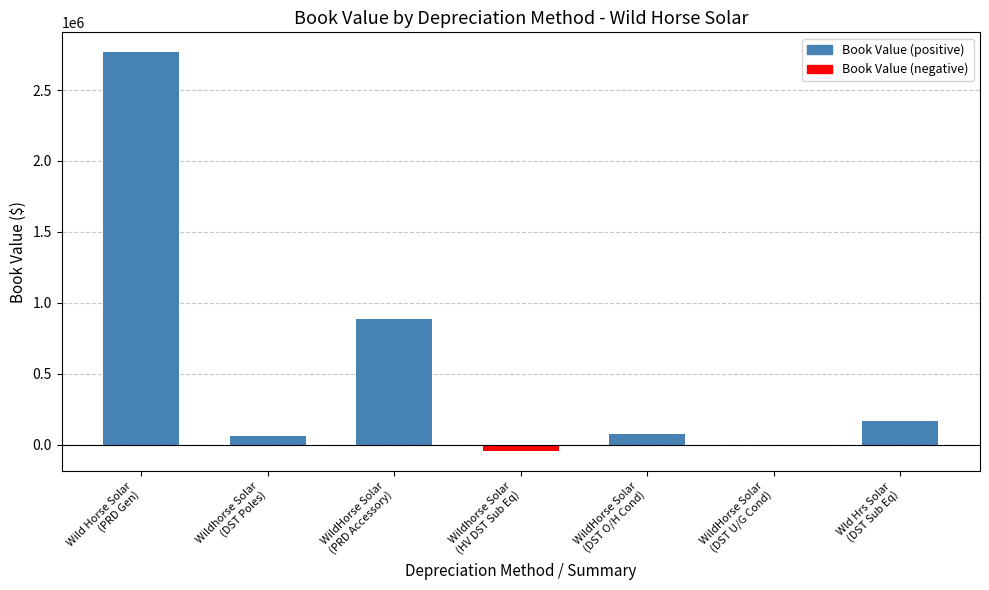

Count the number of categories in the chart.

7